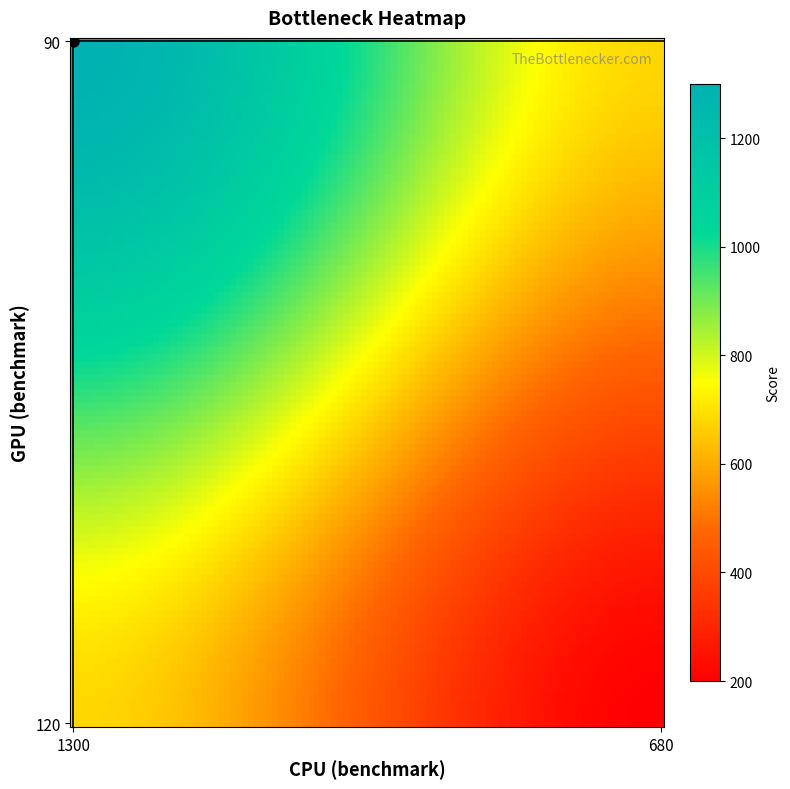

At which category does the chart reach its minimum across all series?

680